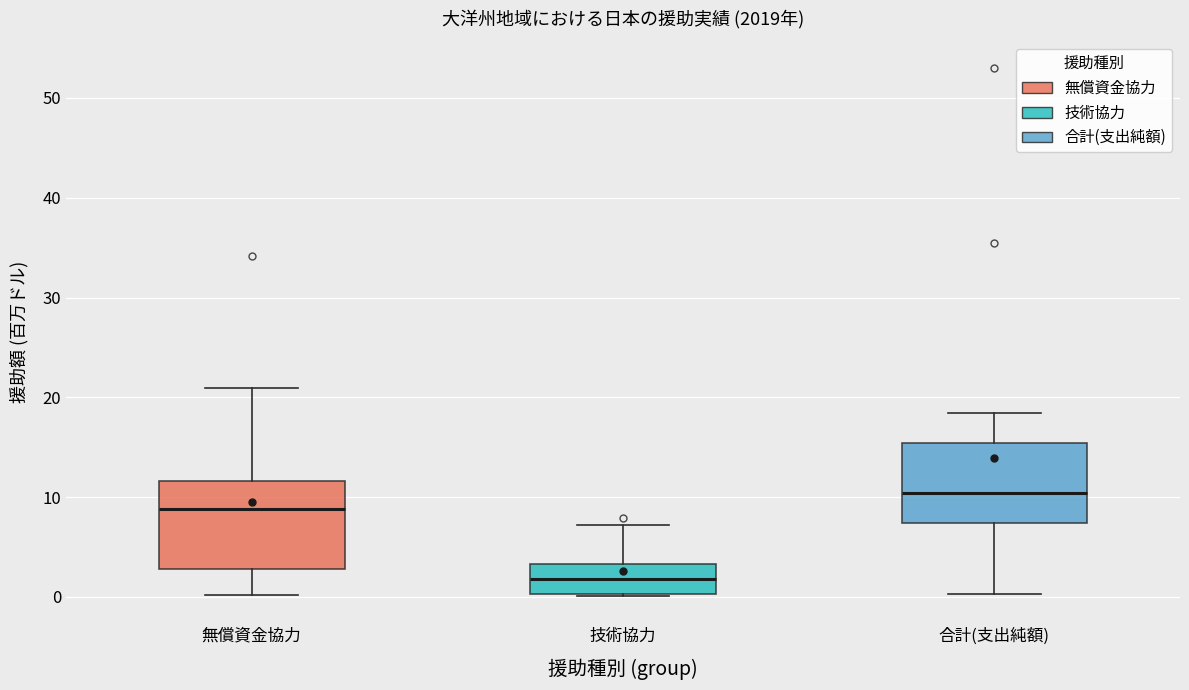

Which box's median line is the lowest?

技術協力